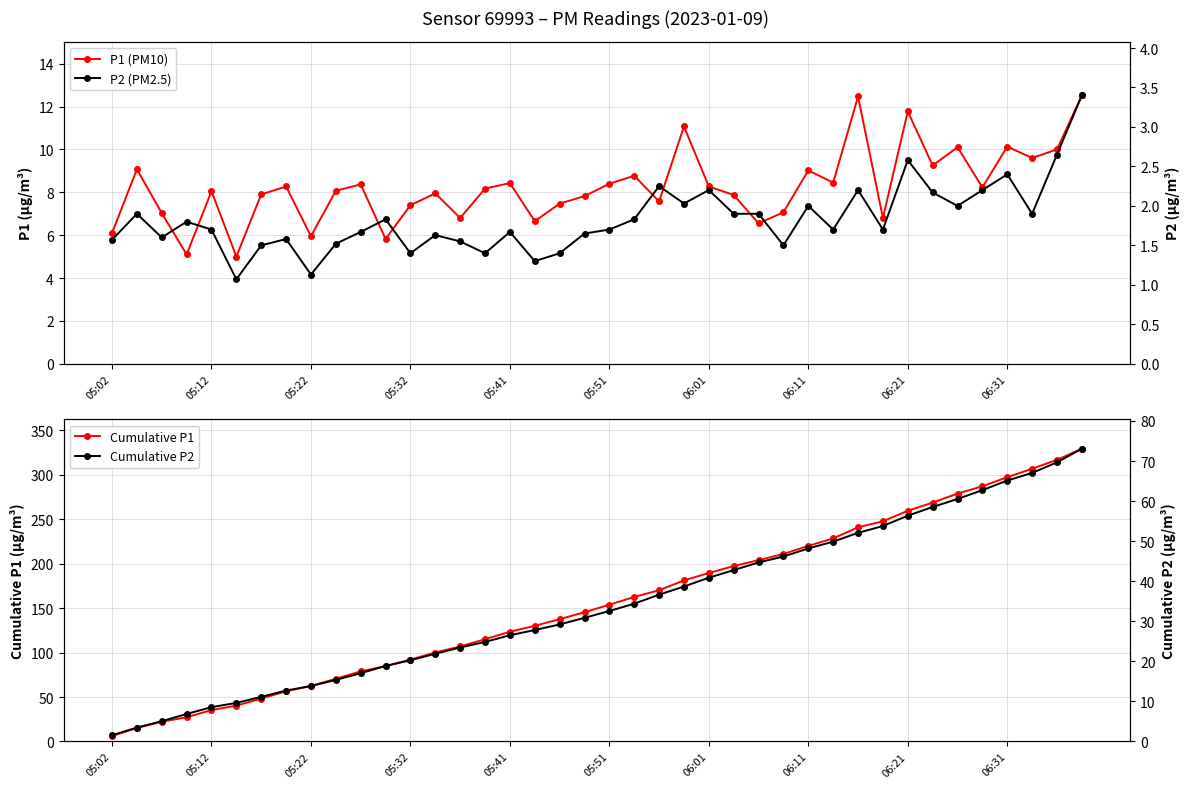

At which label does Cumulative P1 reach its minimum?

05:02